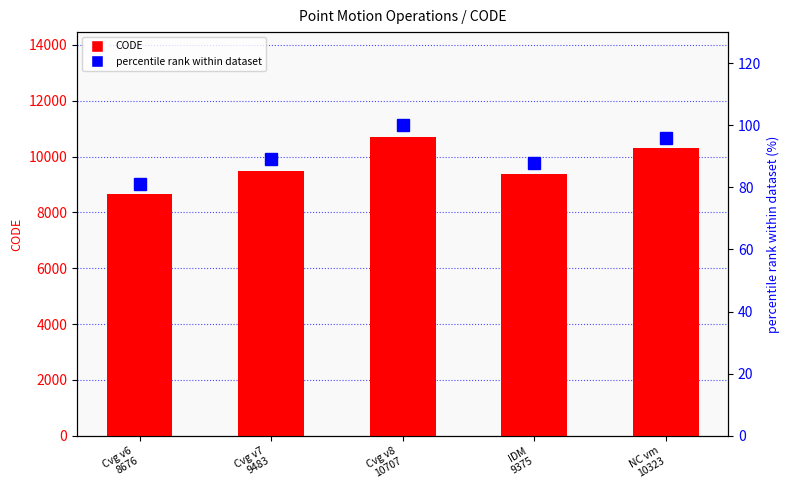

At how many categories does at least one series exceed 6286?

5